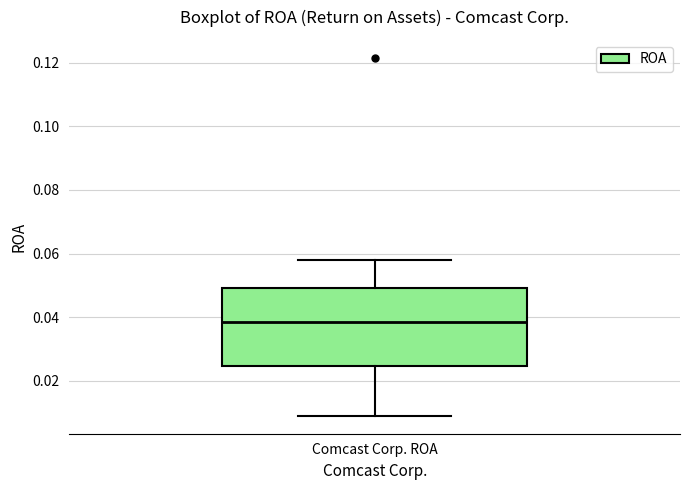

Read this box plot against the y-axis: the position of the median line, the range covered by the box, and the ends of both whiskers. The values are not printed on the chart, so give them approximately, as read against the axis.

median 0.038, box 0.024 to 0.050, whiskers 0.010 to 0.058